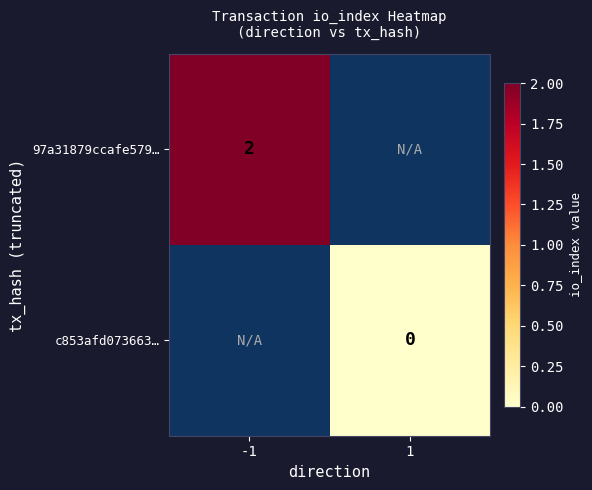

The 97a31879ccafe579… series shows 3 at -1. True or false?

False